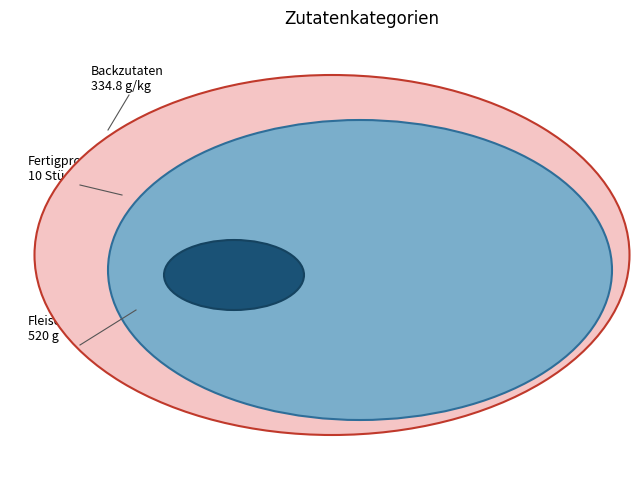

Is there any slice that represents more than half of the pie?

No